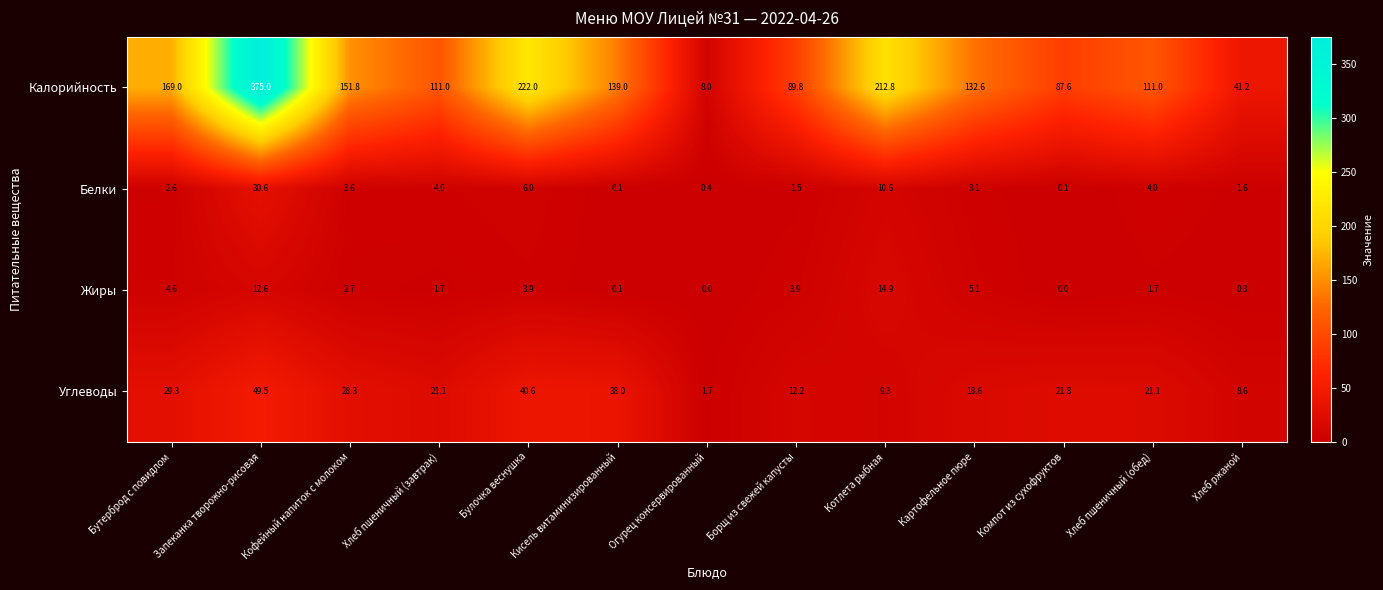

Count the number of categories in the chart.

13